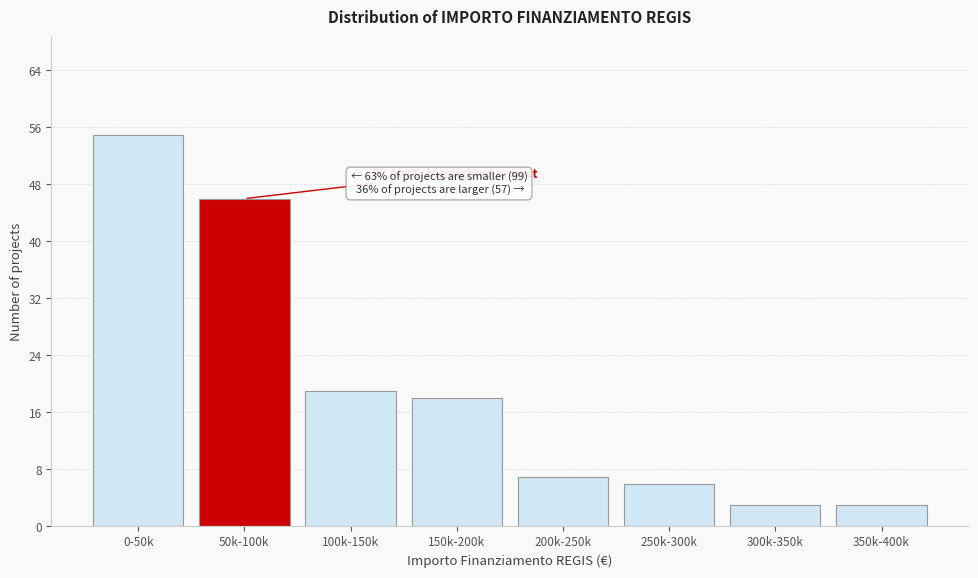

Reading left to right, extract all data points from this chart.

0-50k=55	50k-100k=46	100k-150k=19	150k-200k=18	200k-250k=7	250k-300k=6	300k-350k=3	350k-400k=3